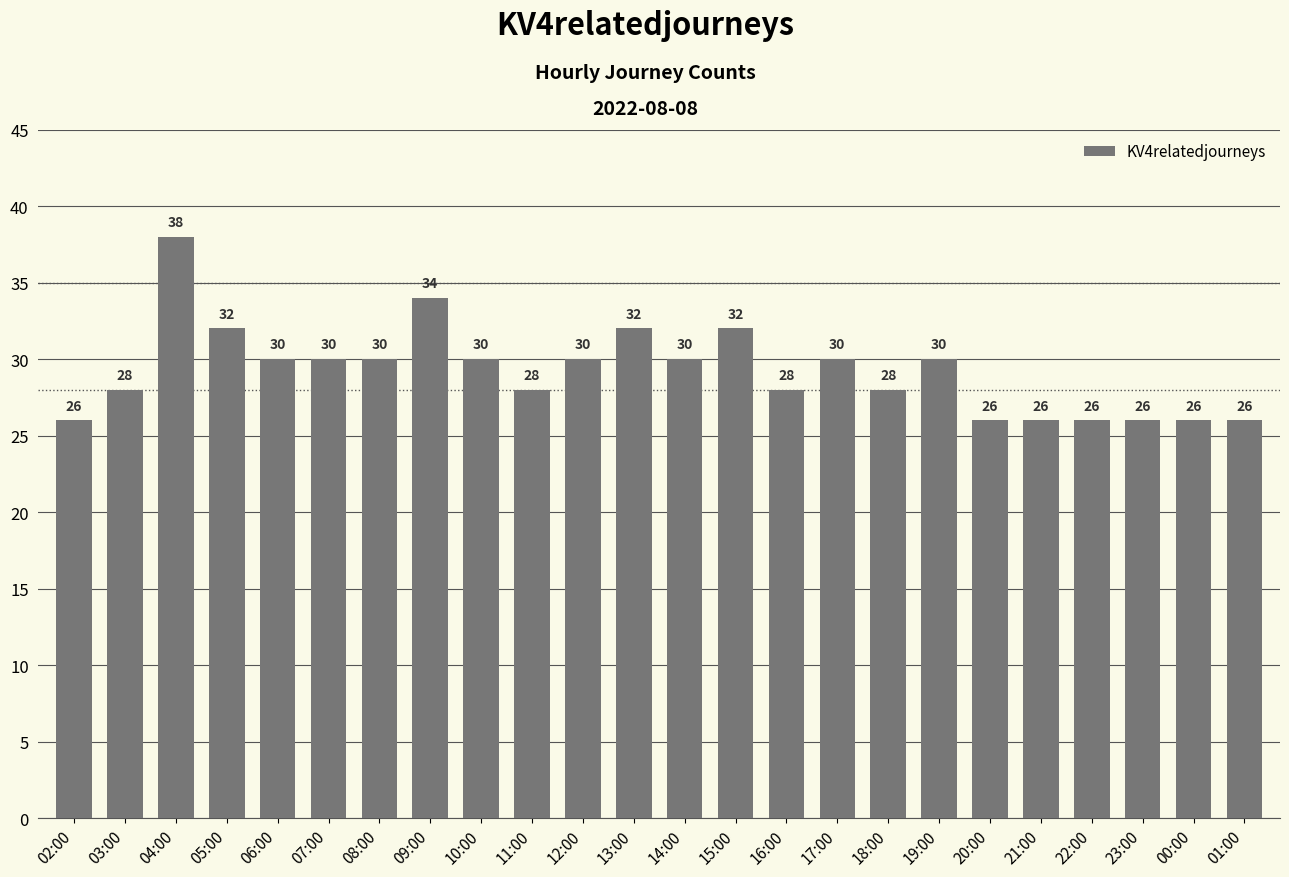

Are the bars horizontal?

No